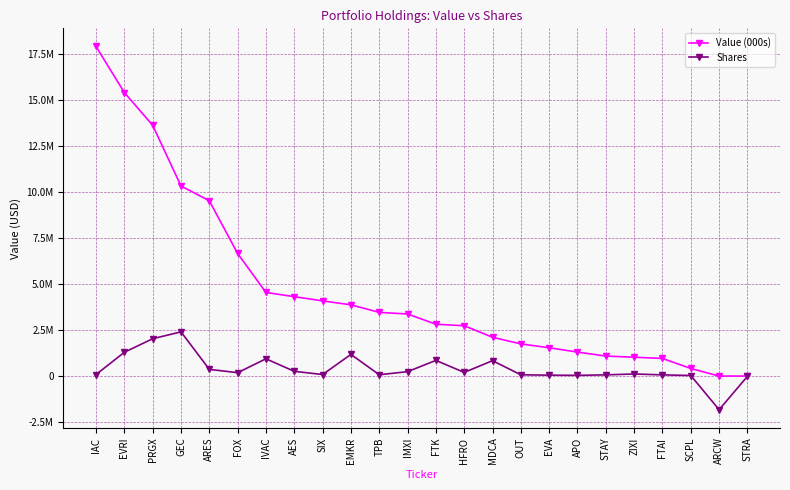

What position from the right is ARES?

20